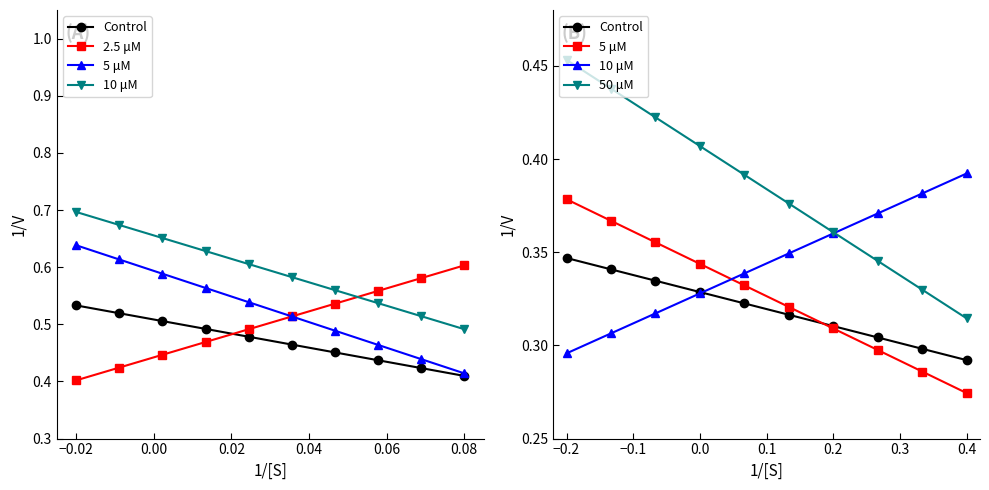

Does the chart display data point markers on the line(s)?

Yes